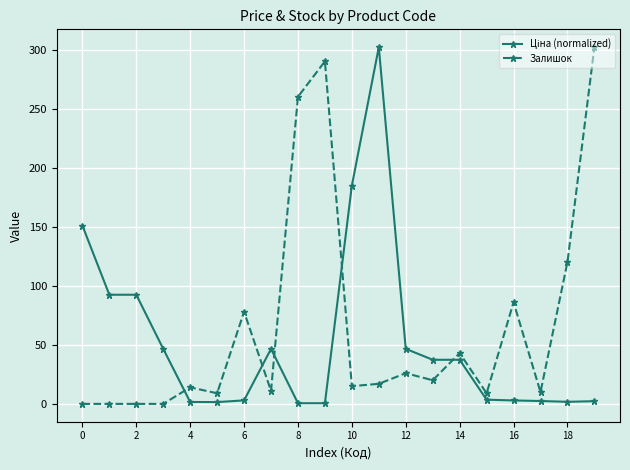

What is the sum of all Залишок values?

1310.0